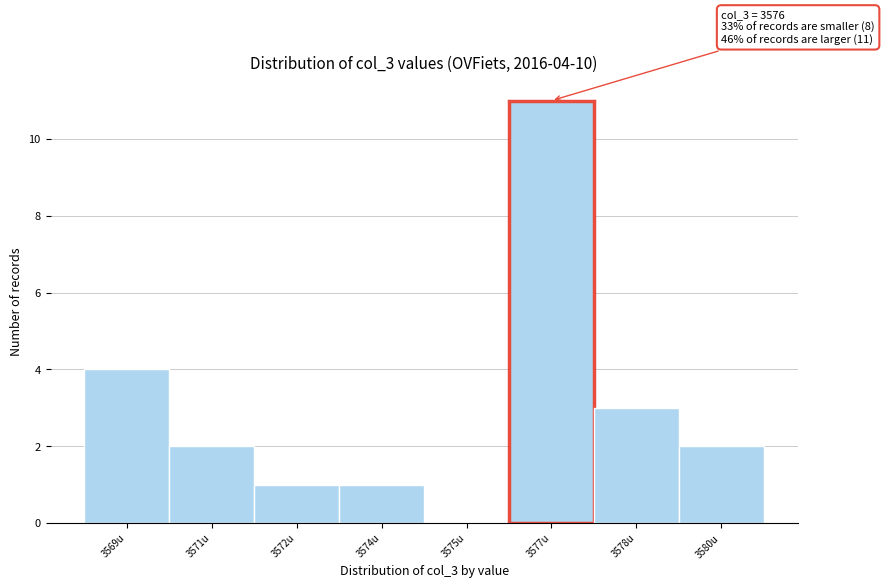

Reading right to left, list all the values displayed in this chart.

3580u=2	3578u=3	3577u=11	3575u=0	3574u=1	3572u=1	3571u=2	3569u=4